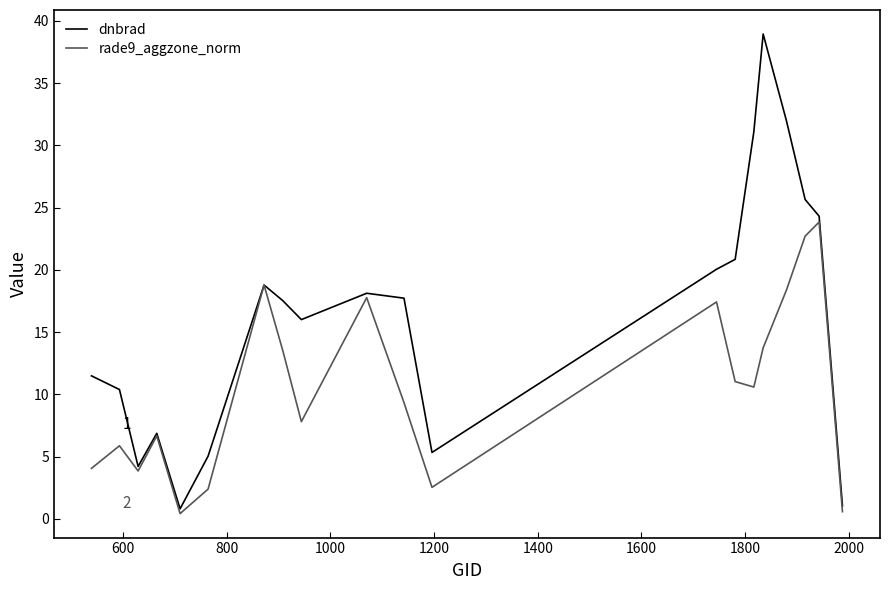

Which series has the largest range (max minus min)?

dnbrad